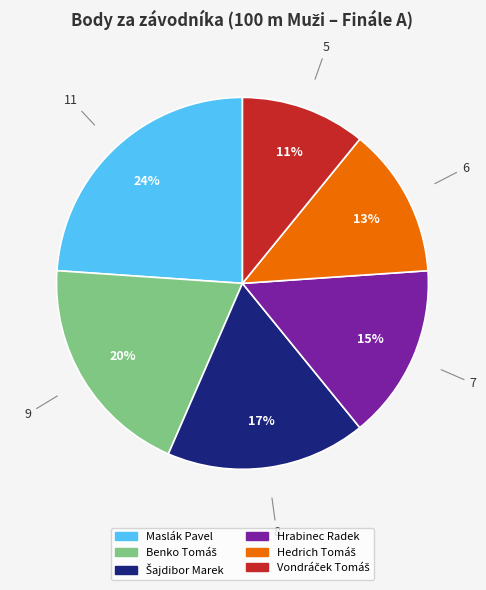

Does any single category account for the majority?

No